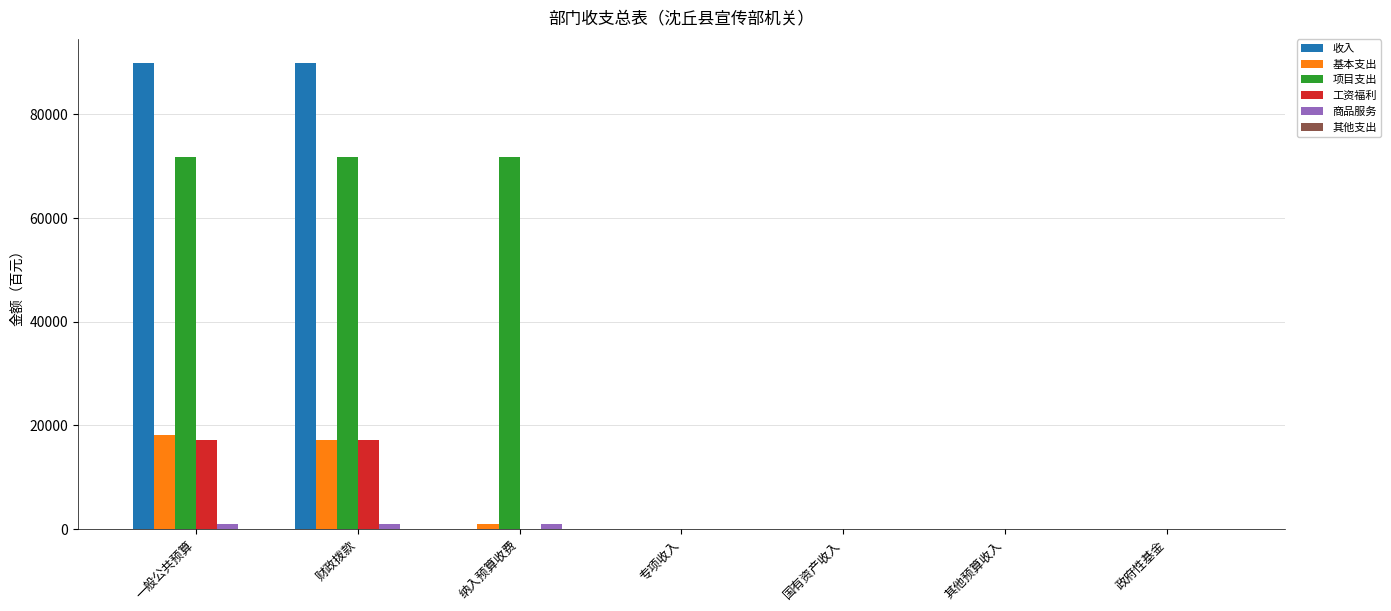

What is the sum of all 工资福利 values?

34348.1